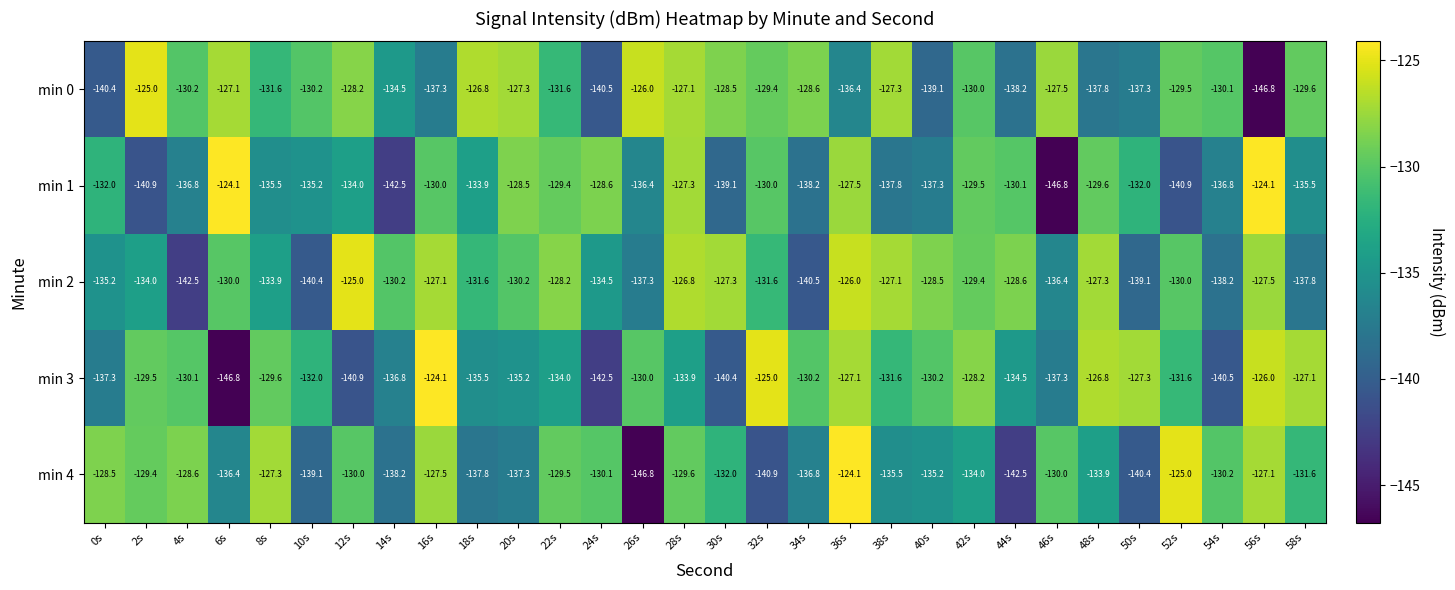

At 42s, list the series in order from smallest to largest.

min 4, min 0, min 1, min 2, min 3